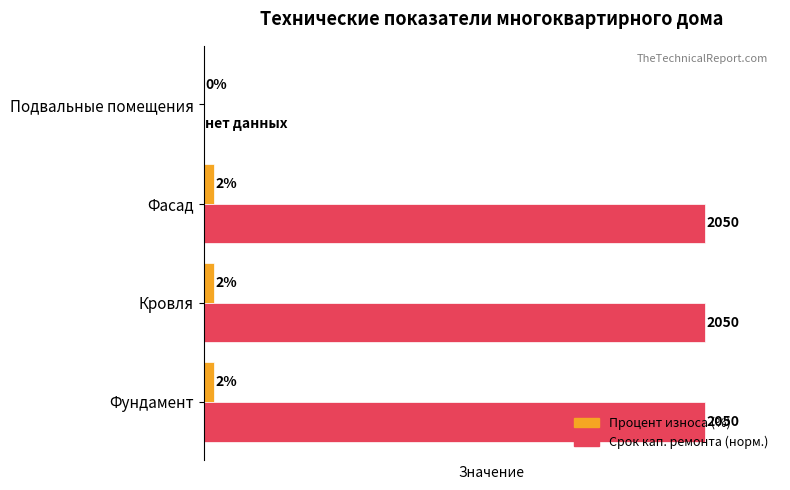

Which series changed the most between Фундамент and Подвальные помещения?

Срок кап. ремонта (норм.)